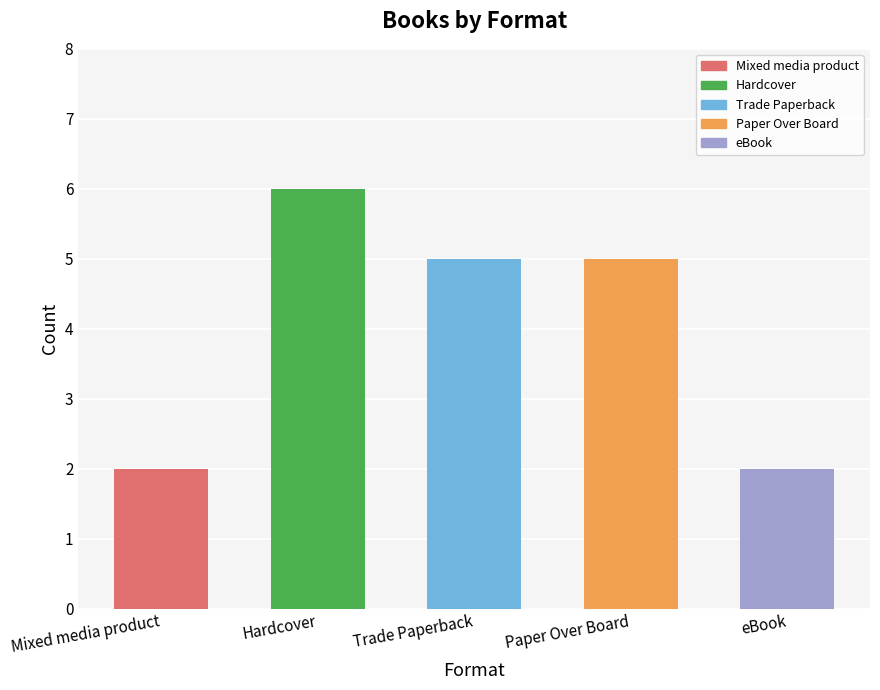

Approximately how many times larger is the value at Trade Paperback compared to Mixed media product?

2.5